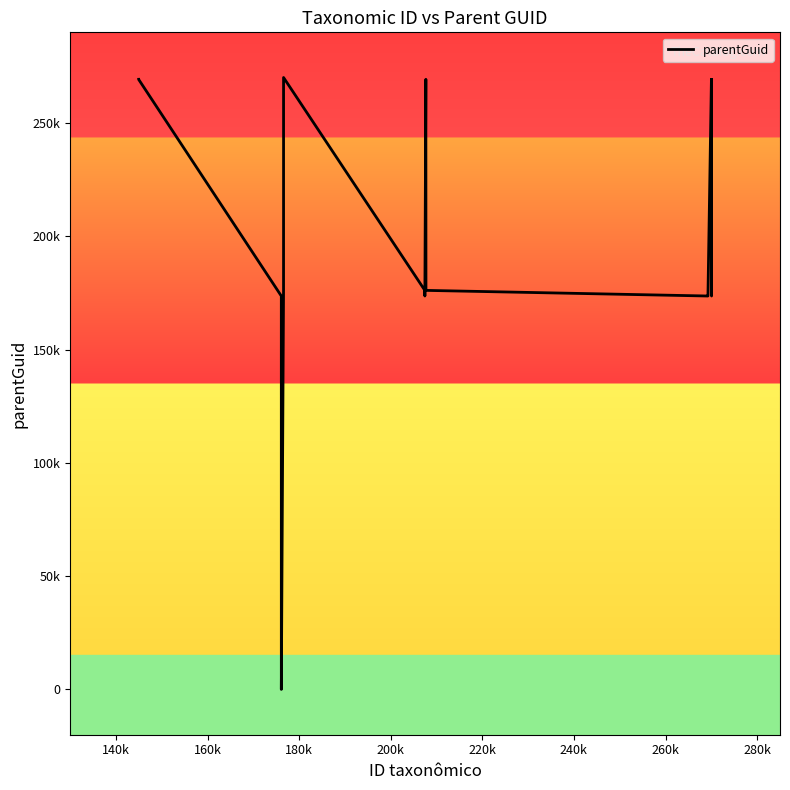

Does the chart have visible grid lines?

No